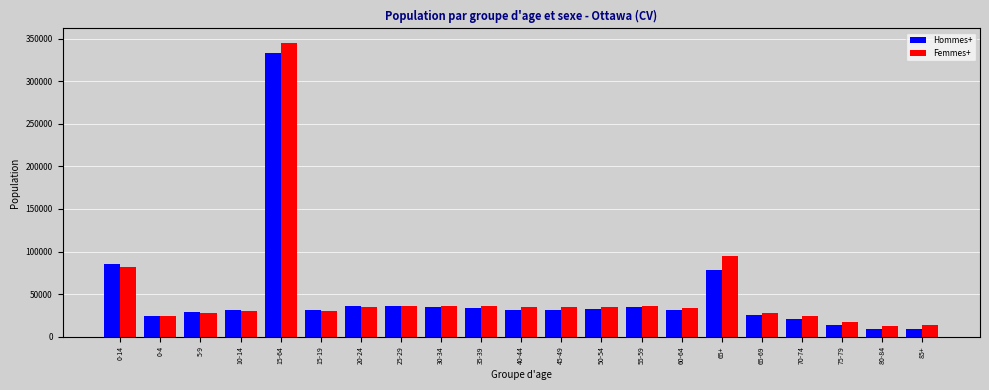

Which series has the largest range (max minus min)?

Femmes+